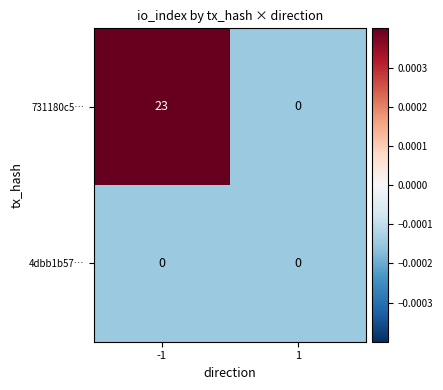

Reading left to right, extract all data points from this chart.

731180c5…: 23	0
4dbb1b57…: 0	0